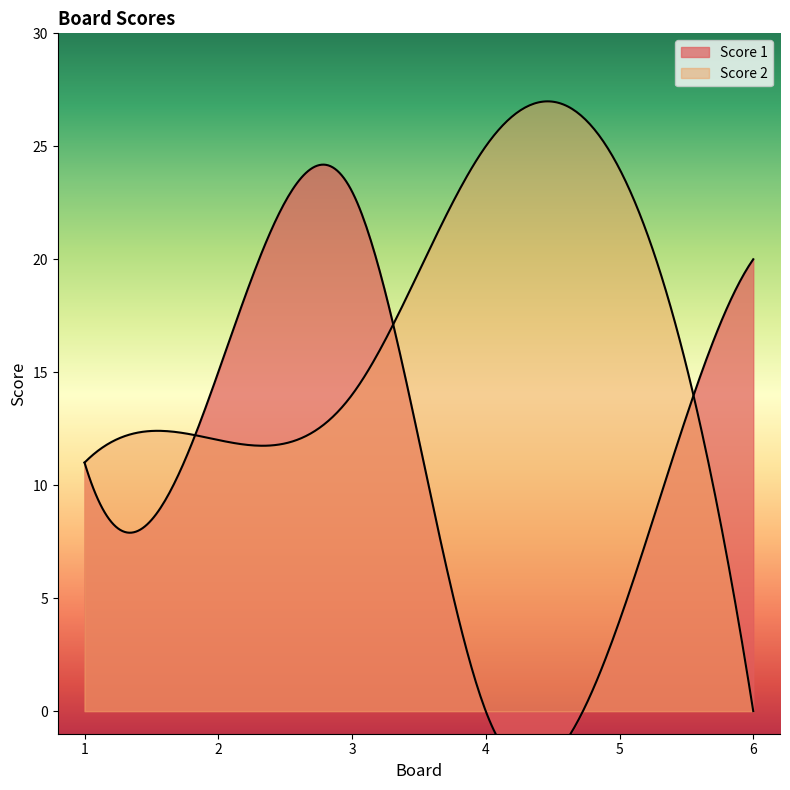

What is the difference between the Score 2 values at 2 and 4?

13